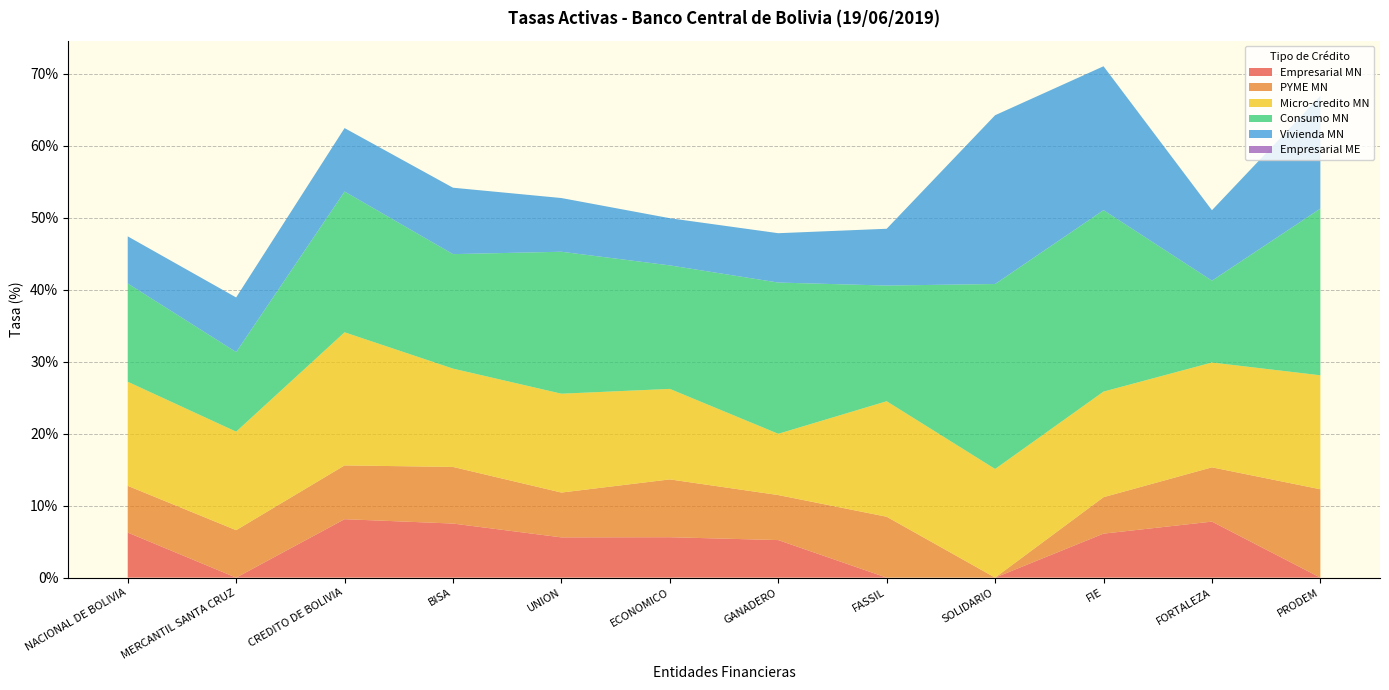

Reading right to left, what are all the values shown in this chart?

Empresarial MN: PRODEM=0.0	FORTALEZA=7.8	FIE=6.1	SOLIDARIO=0.0	FASSIL=0.0	GANADERO=5.2	ECONOMICO=5.6	UNION=5.6	BISA=7.5	CREDITO DE BOLIVIA=8.1	MERCANTIL SANTA CRUZ=0.0	NACIONAL DE BOLIVIA=6.3
PYME MN: PRODEM=12.3	FORTALEZA=7.5	FIE=5.1	SOLIDARIO=0.0	FASSIL=8.5	GANADERO=6.3	ECONOMICO=8.0	UNION=6.2	BISA=7.9	CREDITO DE BOLIVIA=7.5	MERCANTIL SANTA CRUZ=6.6	NACIONAL DE BOLIVIA=6.5
Micro-credito MN: PRODEM=15.8	FORTALEZA=14.6	FIE=14.7	SOLIDARIO=15.1	FASSIL=16.0	GANADERO=8.5	ECONOMICO=12.6	UNION=13.7	BISA=13.7	CREDITO DE BOLIVIA=18.5	MERCANTIL SANTA CRUZ=13.7	NACIONAL DE BOLIVIA=14.5
Consumo MN: PRODEM=23.2	FORTALEZA=11.4	FIE=25.2	SOLIDARIO=25.7	FASSIL=16.1	GANADERO=21.0	ECONOMICO=17.2	UNION=19.7	BISA=15.9	CREDITO DE BOLIVIA=19.6	MERCANTIL SANTA CRUZ=11.1	NACIONAL DE BOLIVIA=13.7
Vivienda MN: PRODEM=15.7	FORTALEZA=9.8	FIE=20.0	SOLIDARIO=23.5	FASSIL=7.9	GANADERO=6.9	ECONOMICO=6.6	UNION=7.5	BISA=9.2	CREDITO DE BOLIVIA=8.8	MERCANTIL SANTA CRUZ=7.6	NACIONAL DE BOLIVIA=6.5
Empresarial ME: PRODEM=0.0	FORTALEZA=0.0	FIE=0.0	SOLIDARIO=0.0	FASSIL=0.0	GANADERO=0.0	ECONOMICO=0.0	UNION=0.0	BISA=0.0	CREDITO DE BOLIVIA=0.0	MERCANTIL SANTA CRUZ=0.0	NACIONAL DE BOLIVIA=0.0